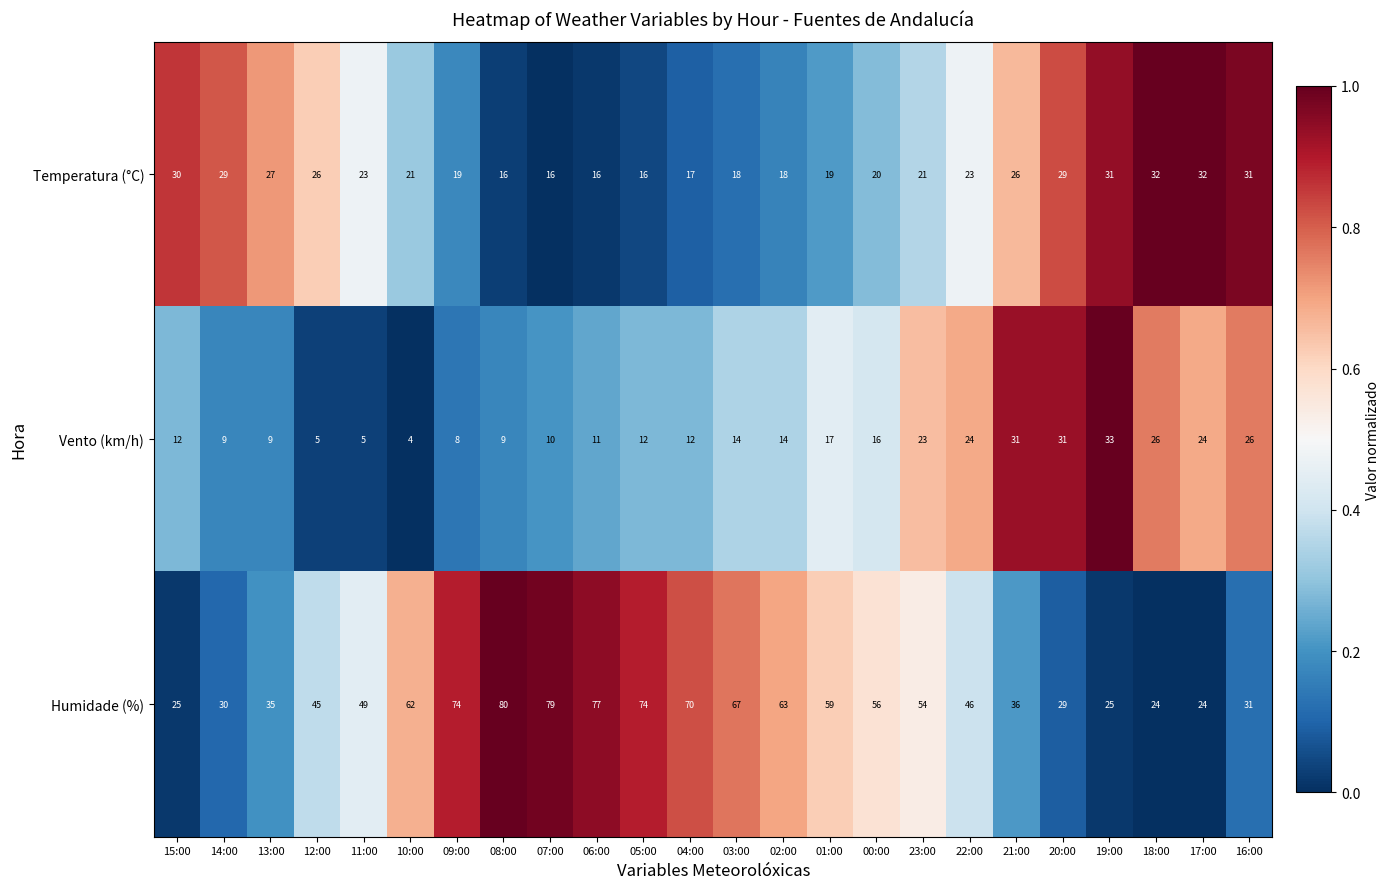

Which series has the widest spread of values?

Humidade (%)